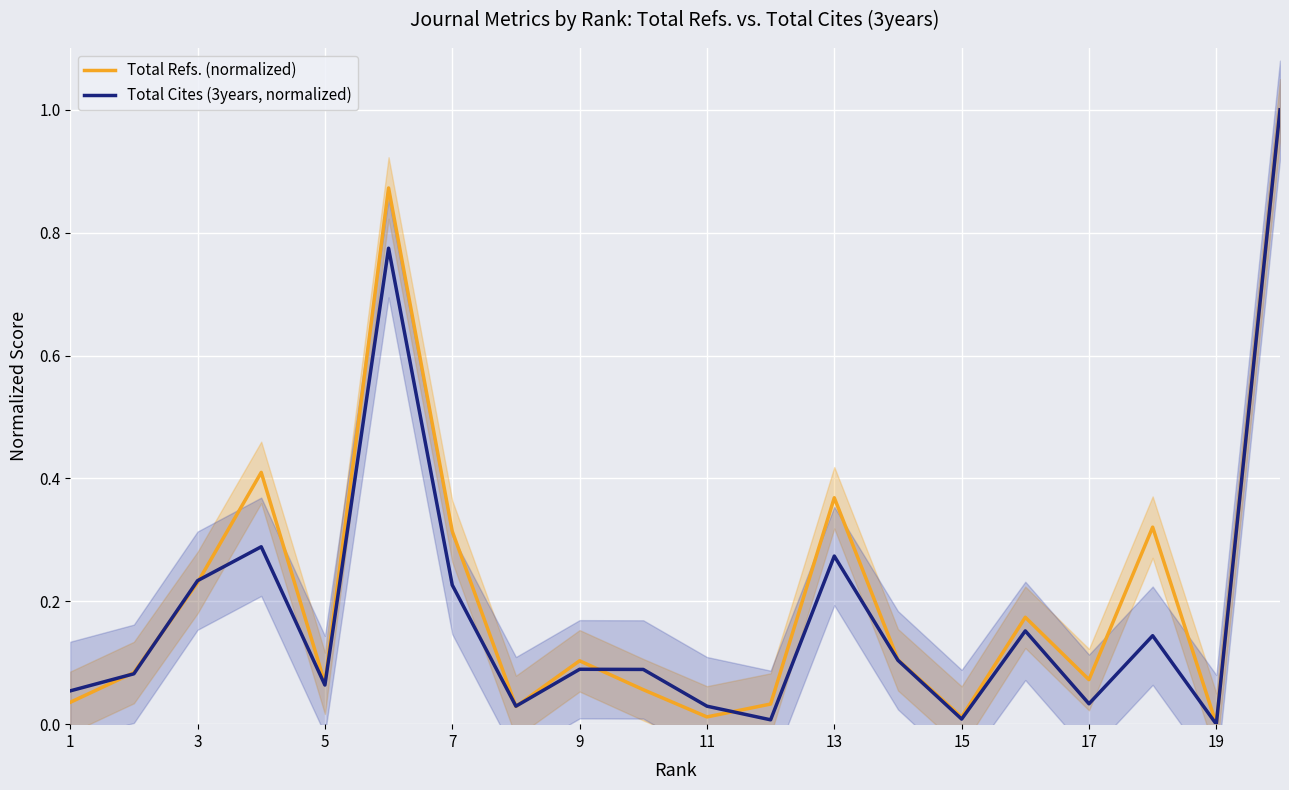

What is the average value of the Total Refs. (normalized) series?

0.2